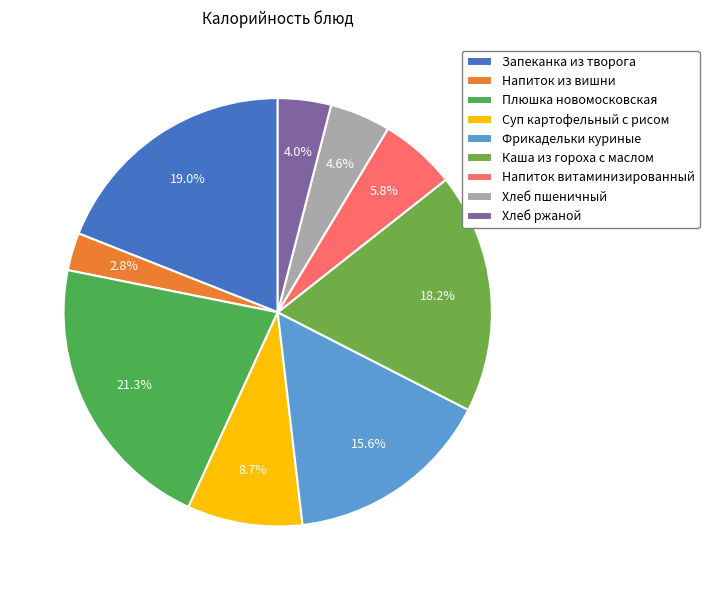

Rank the categories by value from highest to lowest.

Плюшка новомосковская, Запеканка из творога, Каша из гороха с маслом, Фрикадельки куриные, Суп картофельный с рисом, Напиток витаминизированный, Хлеб пшеничный, Хлеб ржаной, Напиток из вишни